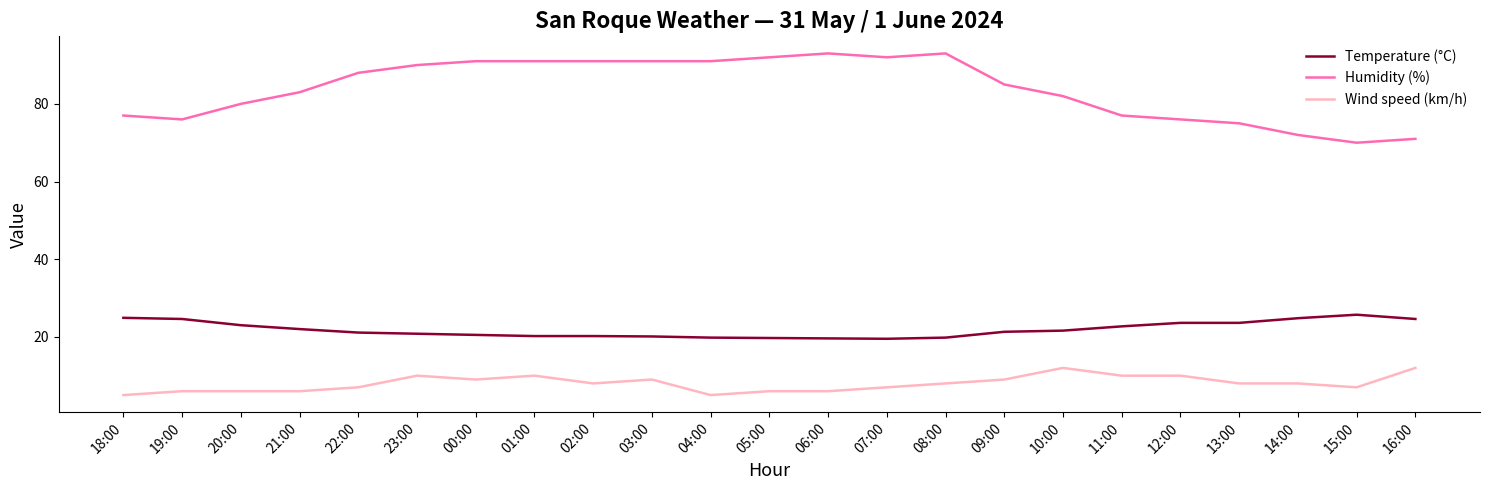

What is the maximum value shown in the chart?

93.0